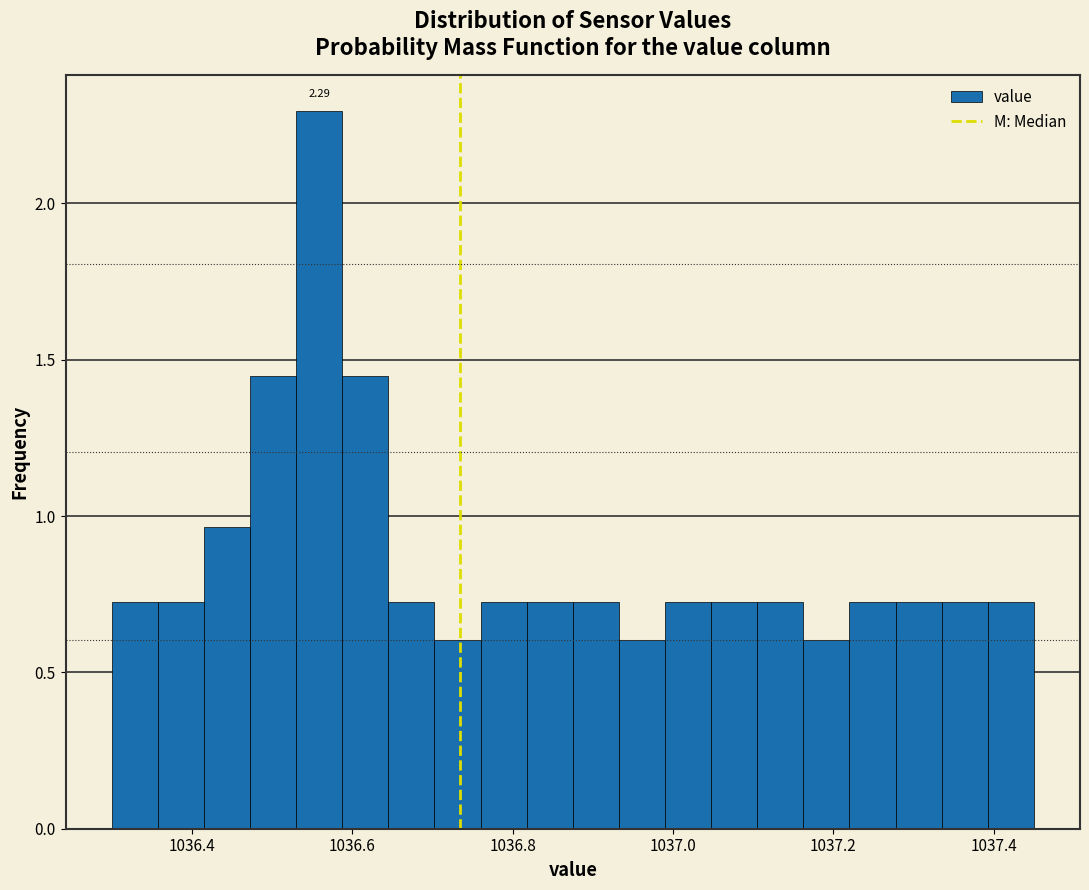

Around what value on the x-axis is the tallest bar? Give the approximate position of its centre, as read against the axis.

1036.56